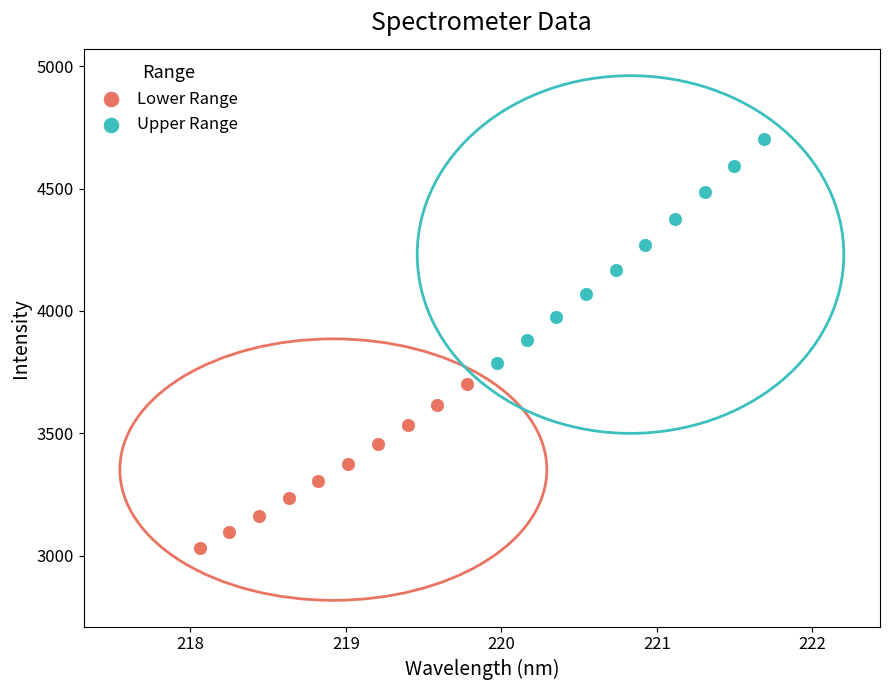

Which series reaches the maximum Y coordinate?

Upper Range